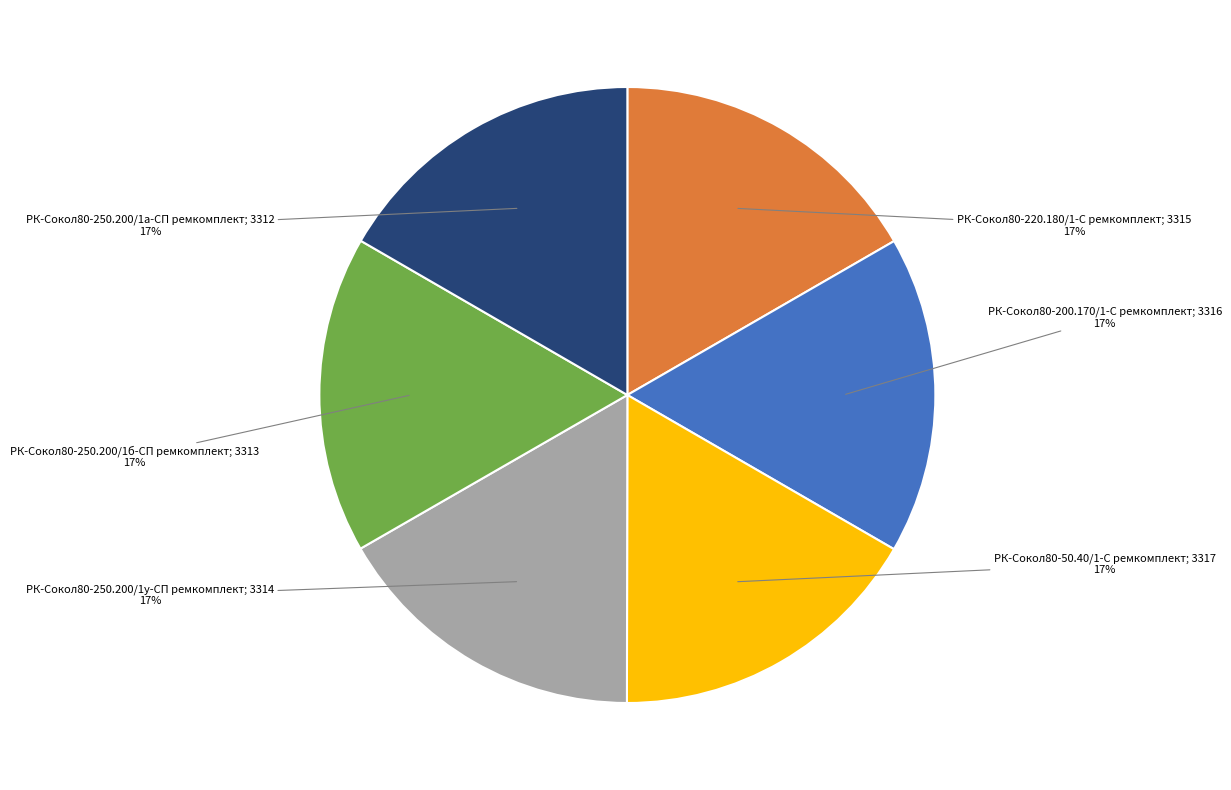

To the nearest percent, what is the average slice percentage?

17%